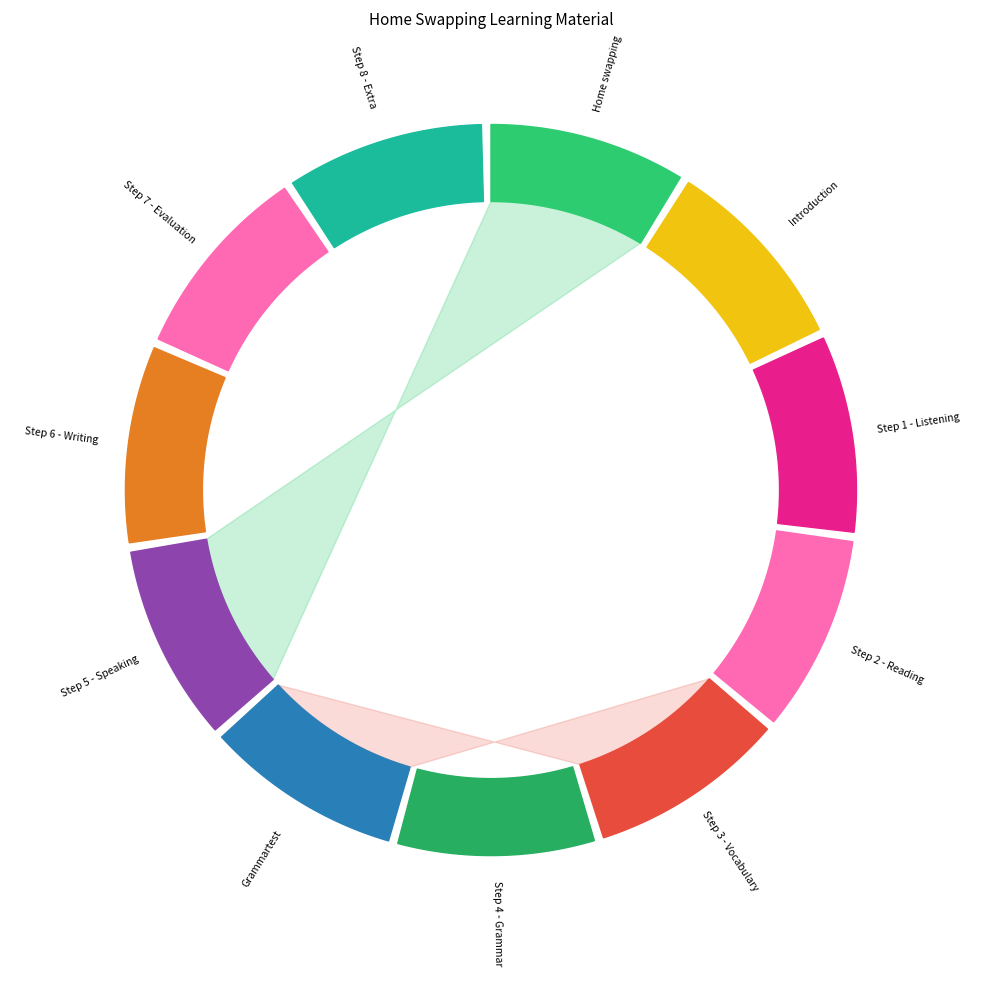

To the nearest percent, what is the combined percentage of Step 3 - Vocabulary and Step 5 - Speaking?

18%